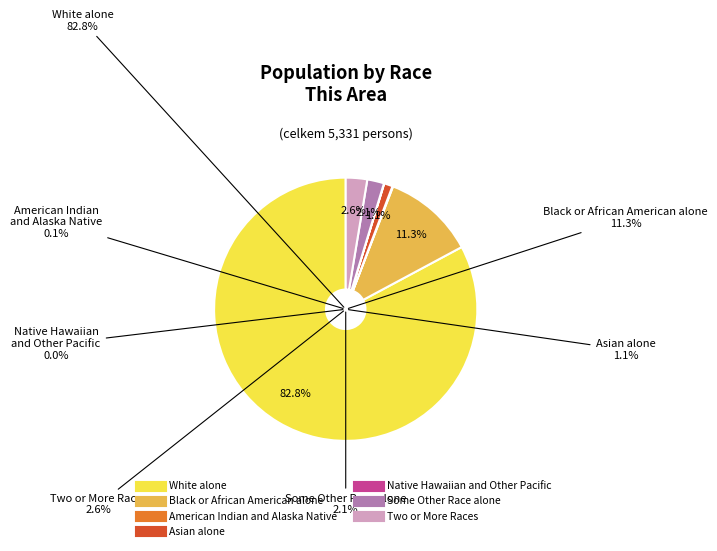

Do American Indian and Alaska Native and White alone together represent more than half of the pie?

Yes